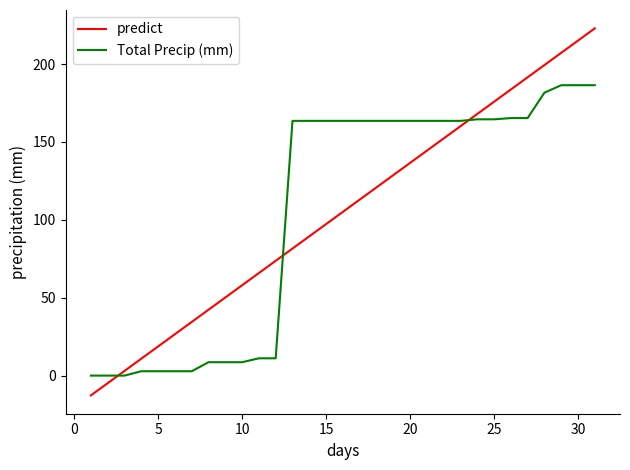

What is the average value of the predict series?

105.1